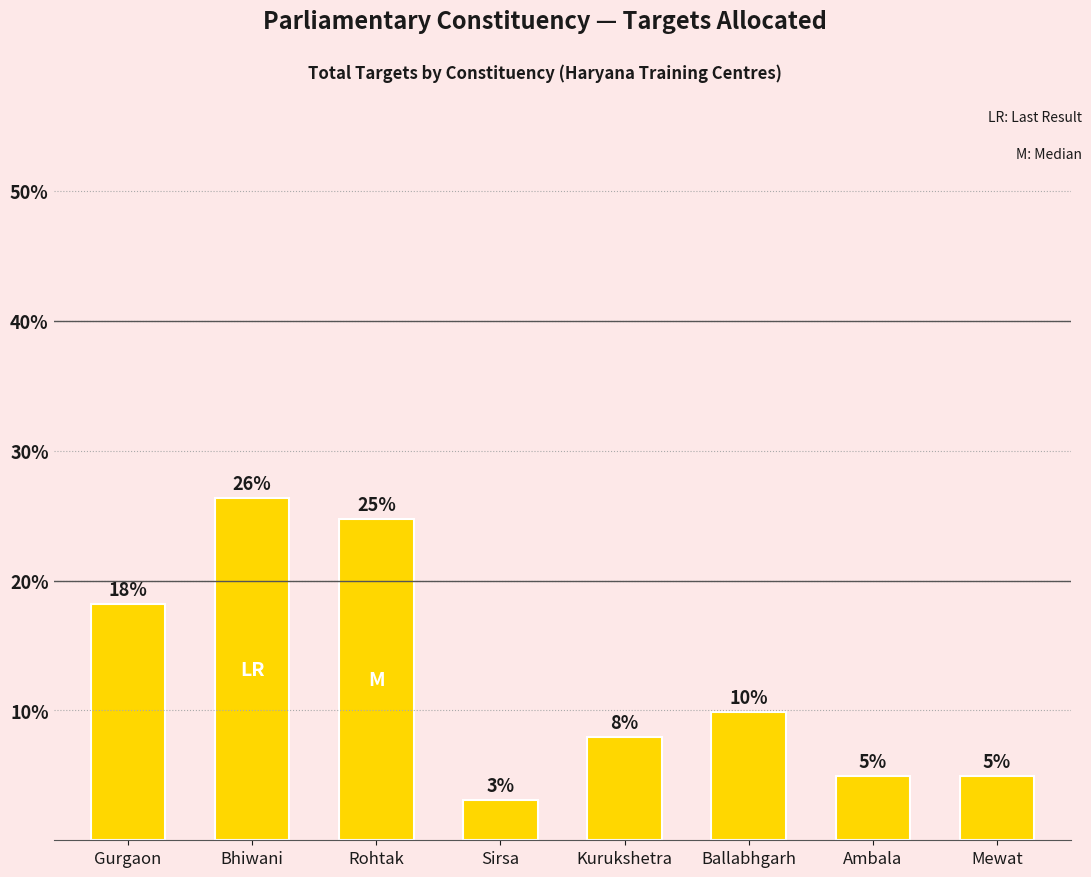

Are the bars horizontal?

No